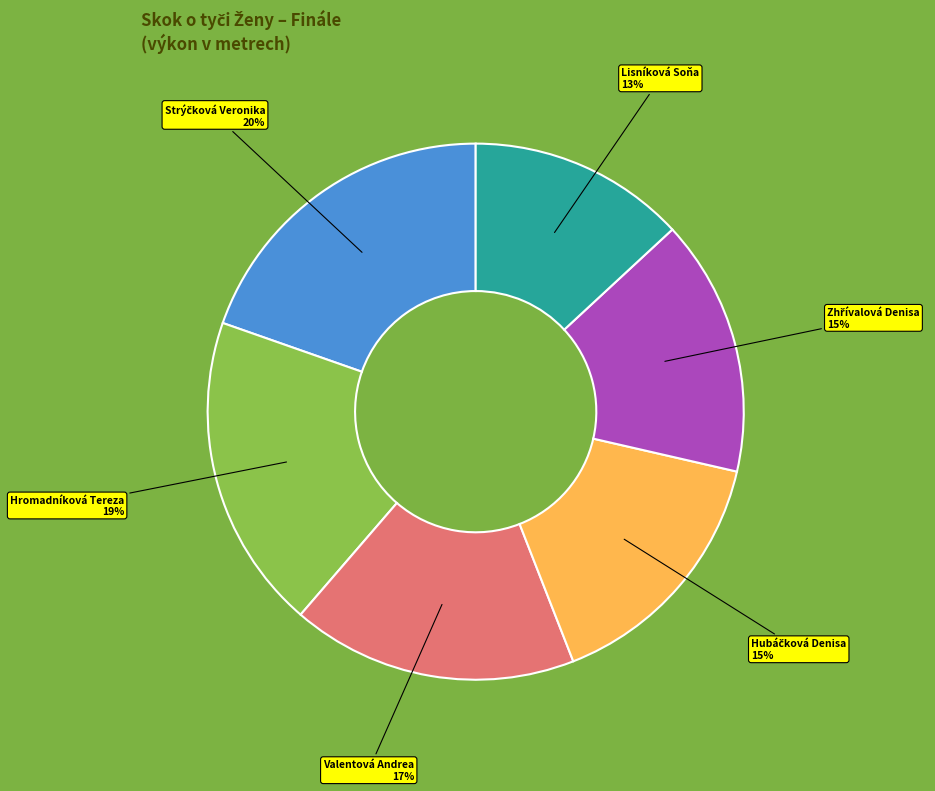

Approximately how many times larger is the value at Lisníková Soňa compared to Hromadníková Tereza?

0.7